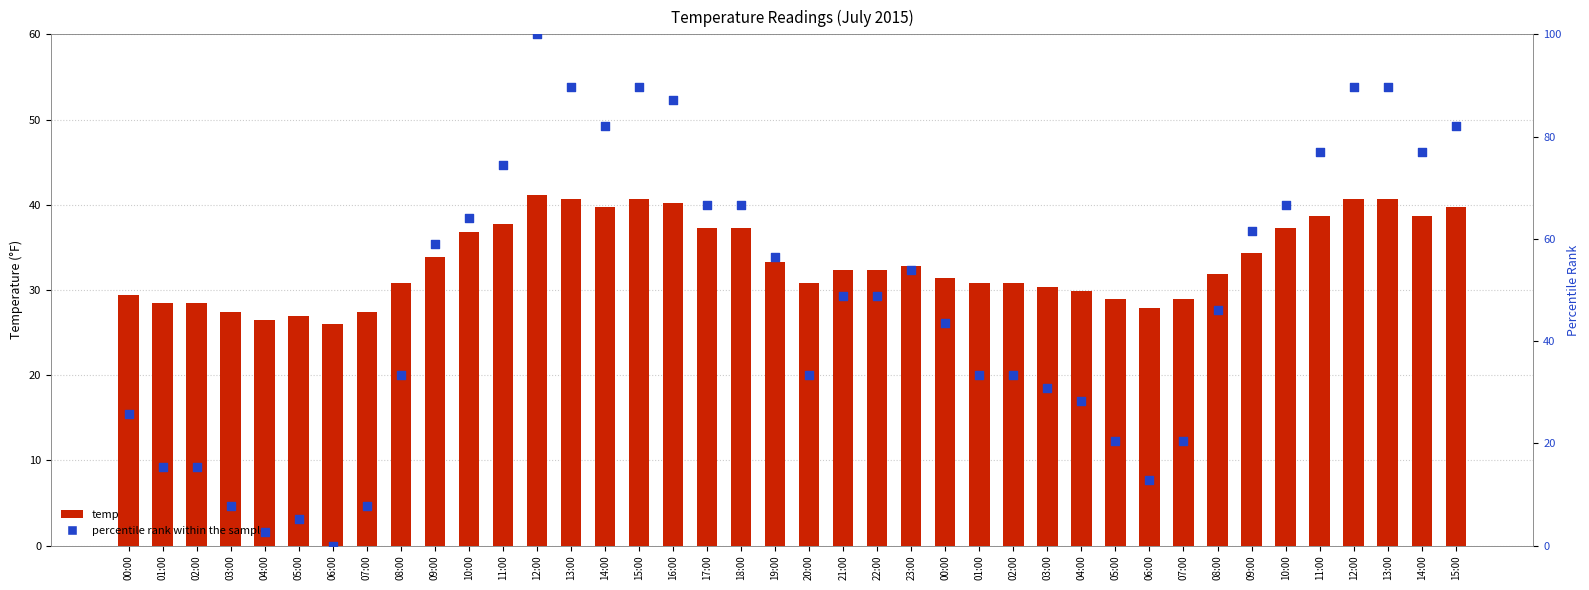

What are all the series names shown in the legend?

temp, percentile rank within the sample